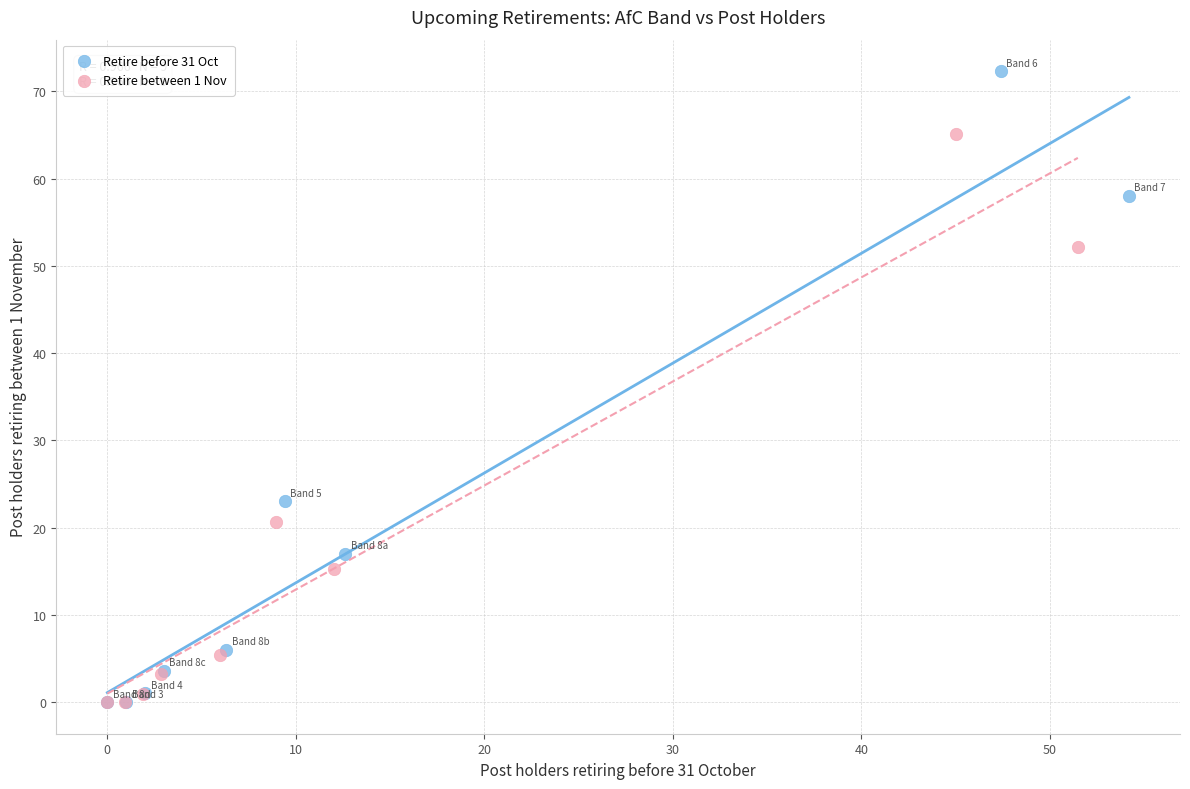

Which series reaches the maximum Y coordinate?

Retire before 31 Oct